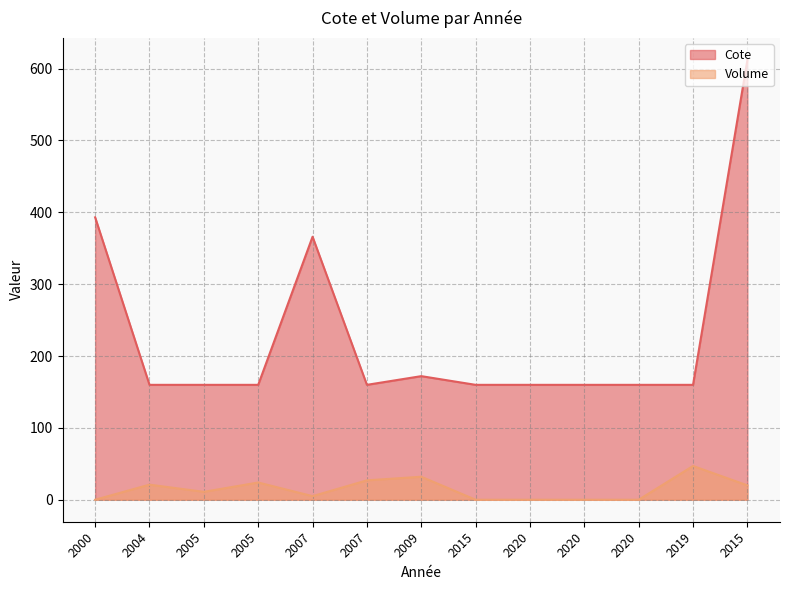

Is it true that Volume equals -17.6 at 2000?

False